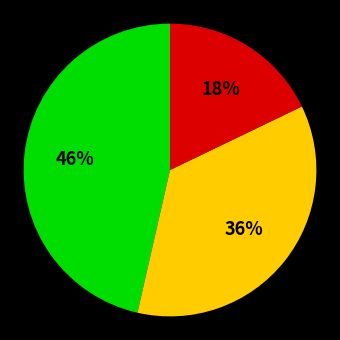

Is there a majority slice in this chart?

No